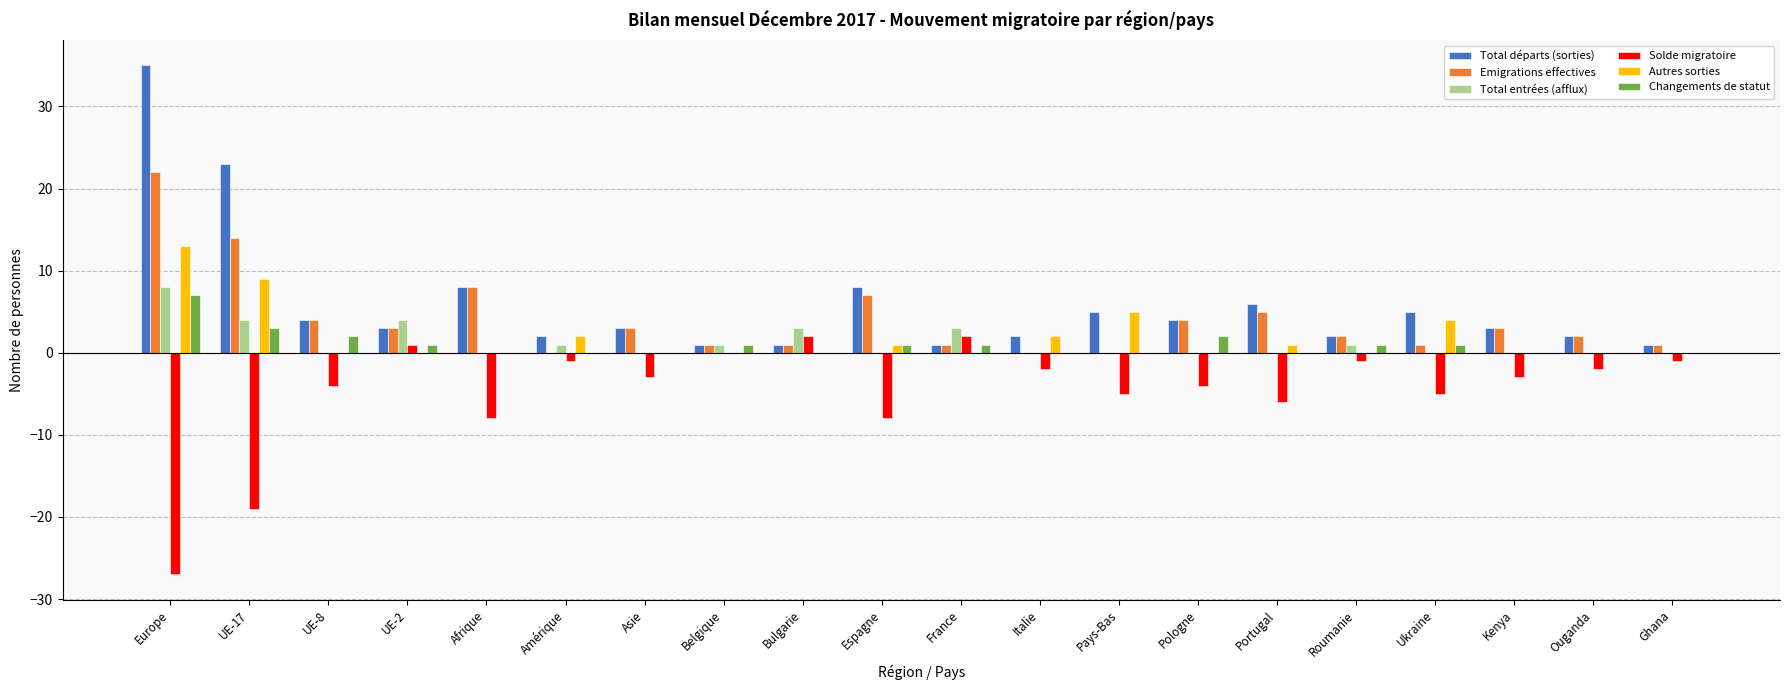

At which category is the sum across all series the highest?

Europe